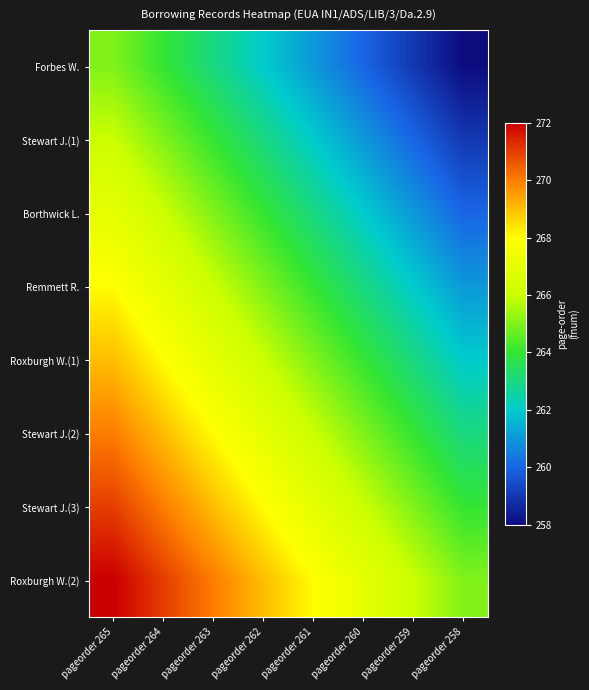

Which series has the largest range (max minus min)?

Forbes W.